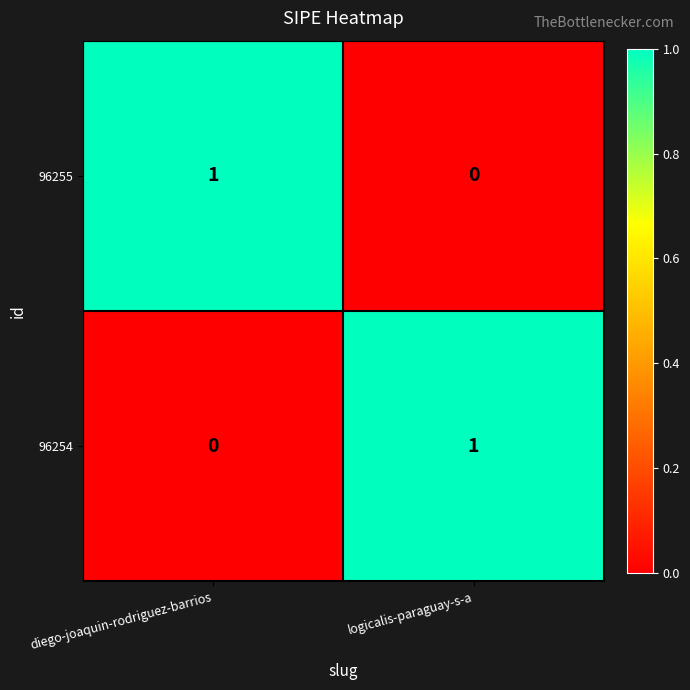

At which label is 96254 closest to 0?

diego-joaquin-rodriguez-barrios